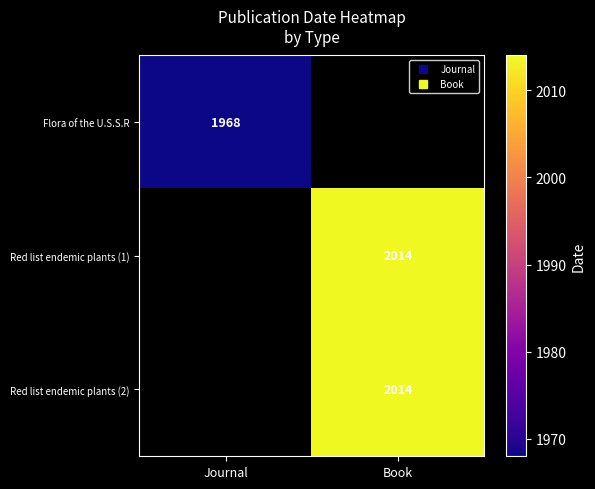

Which category has the highest value in the Flora of the U.S.S.R series?

Journal